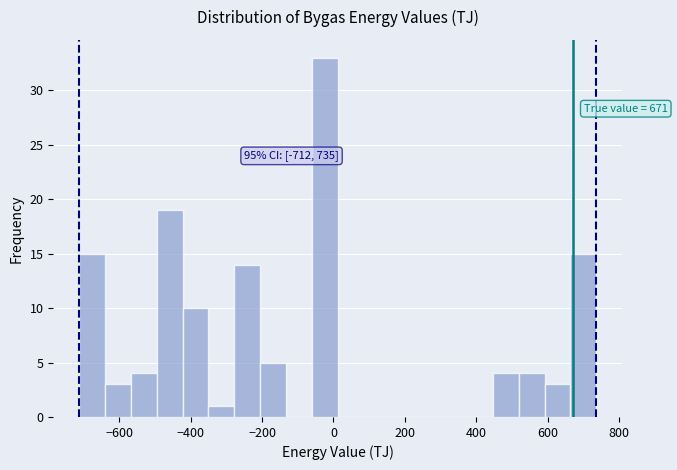

Read against the x-axis, roughly where is the centre of the tallest bar?

-20